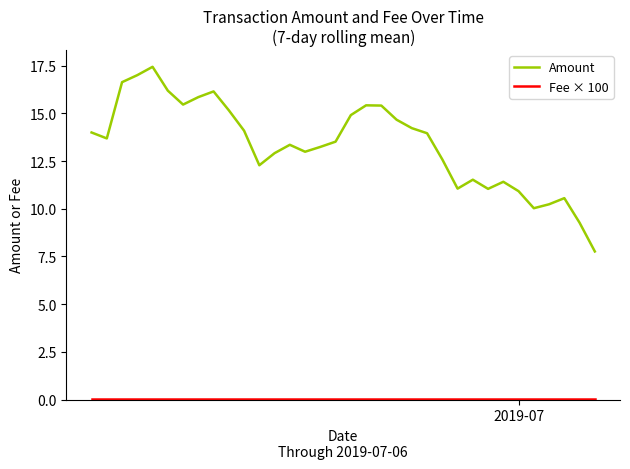

What is the maximum value for Amount?

17.4